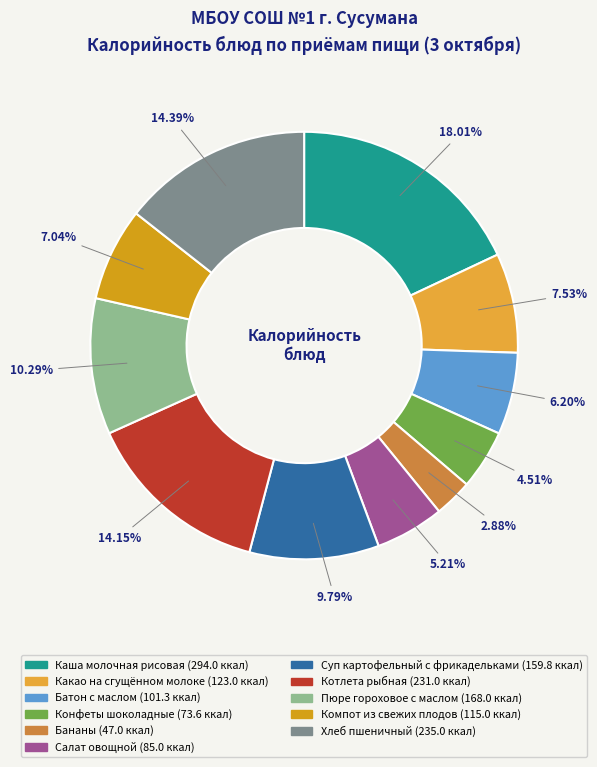

How many slices are in this pie chart?

11